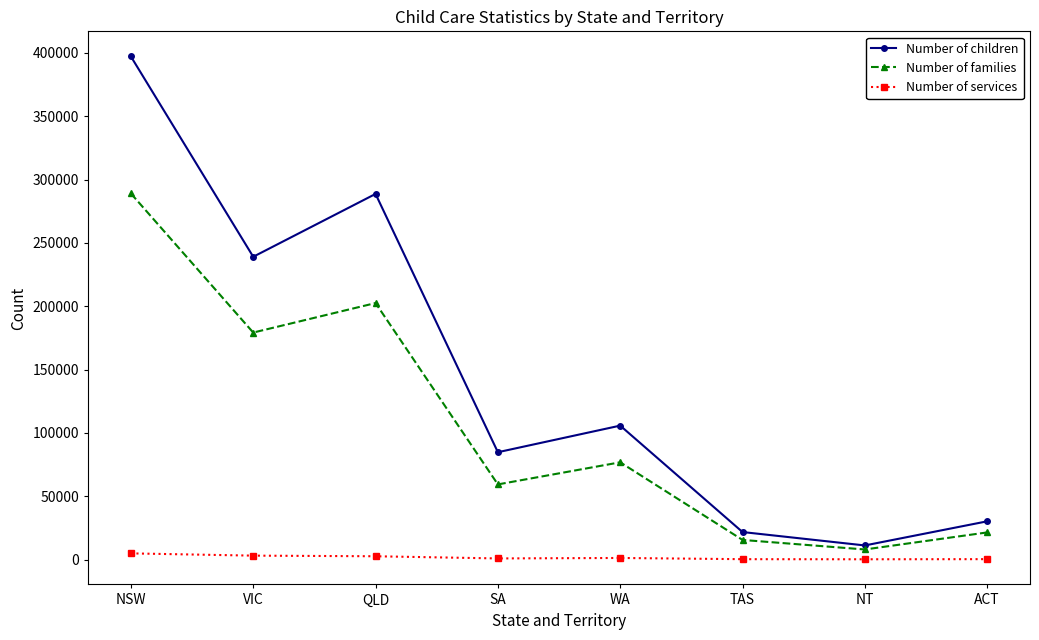

What is the label of the 6th point from the left?

TAS